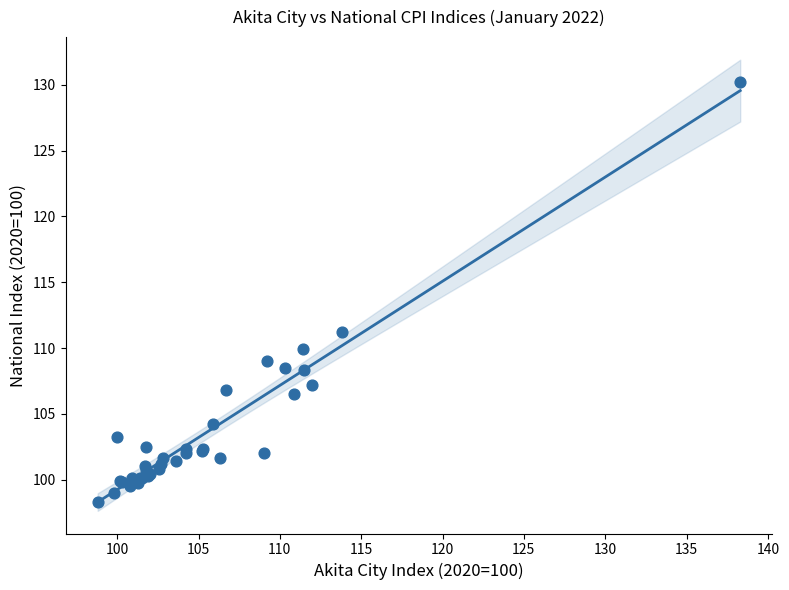

What Y value in the scatter plot is closest to 114?

111.2